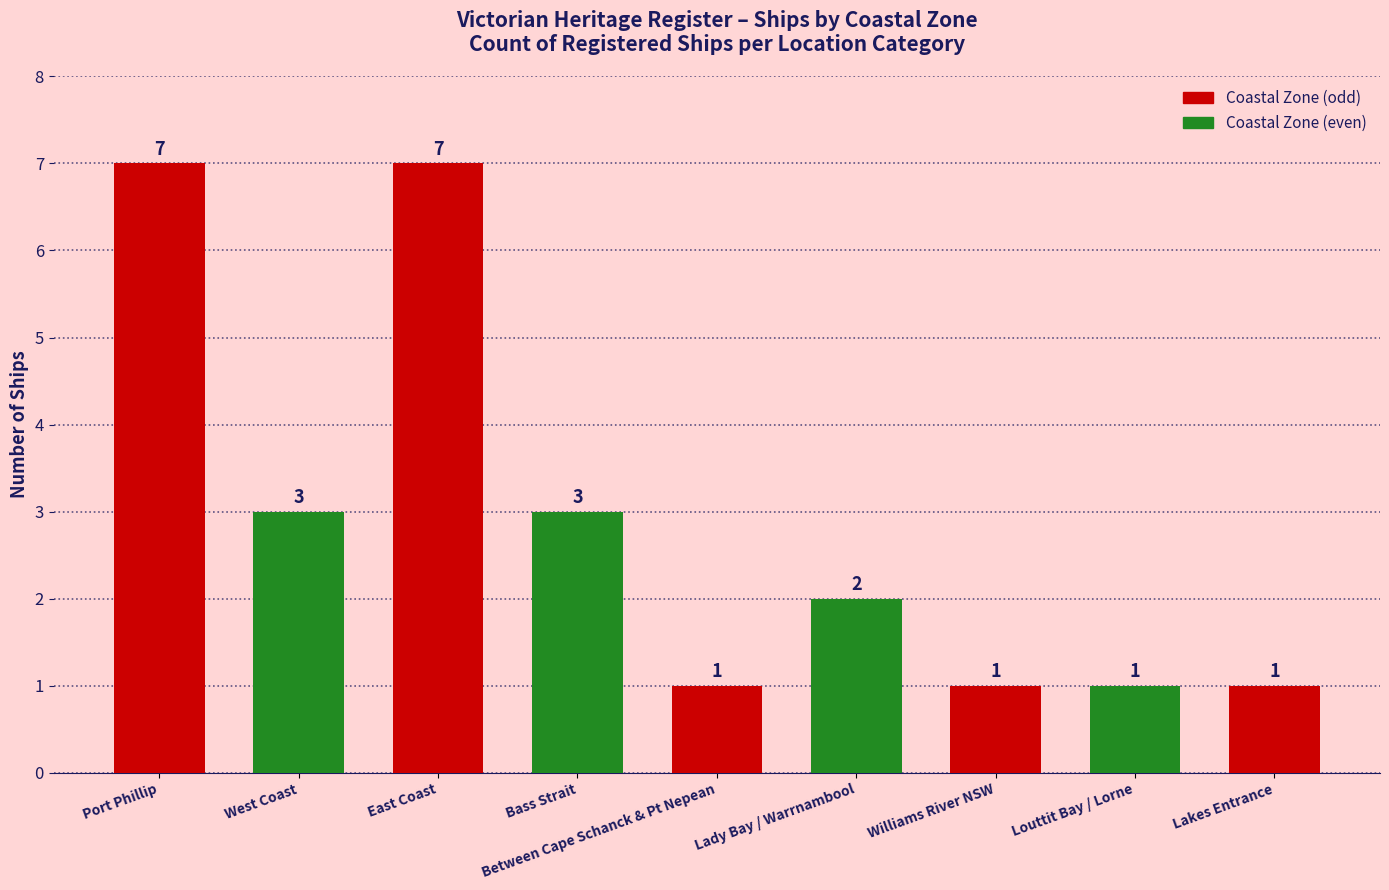

What is the difference between the maximum and second lowest values?

6